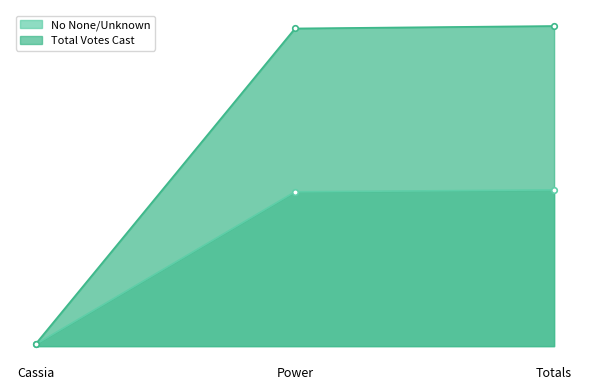

At which category is the sum across all series the highest?

Totals